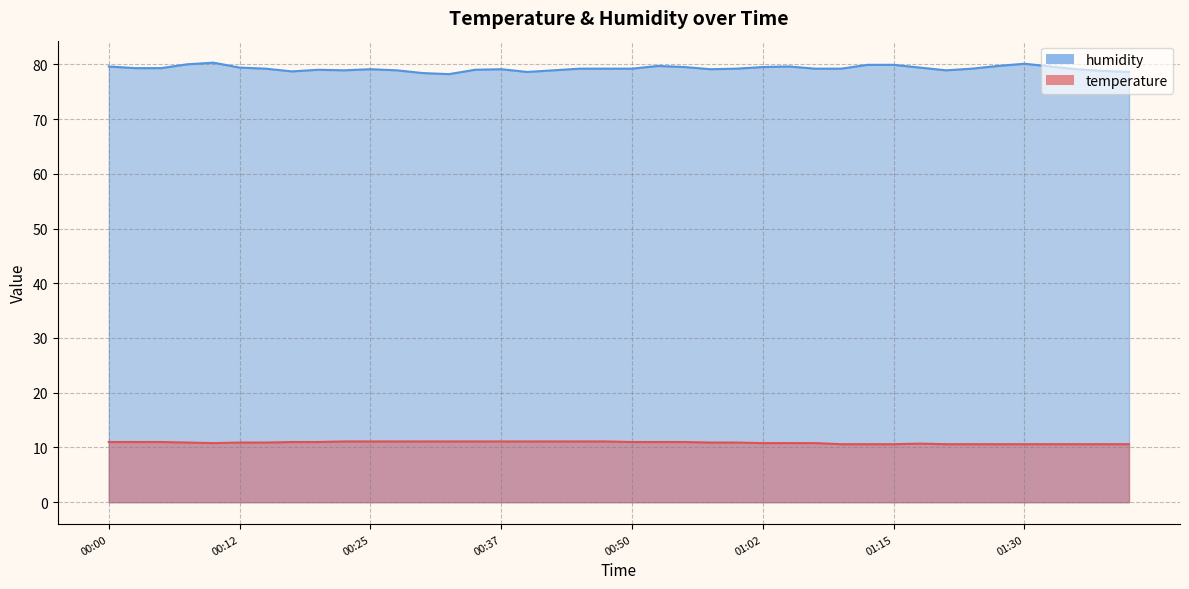

True or false: humidity and temperature intersect in this chart.

False